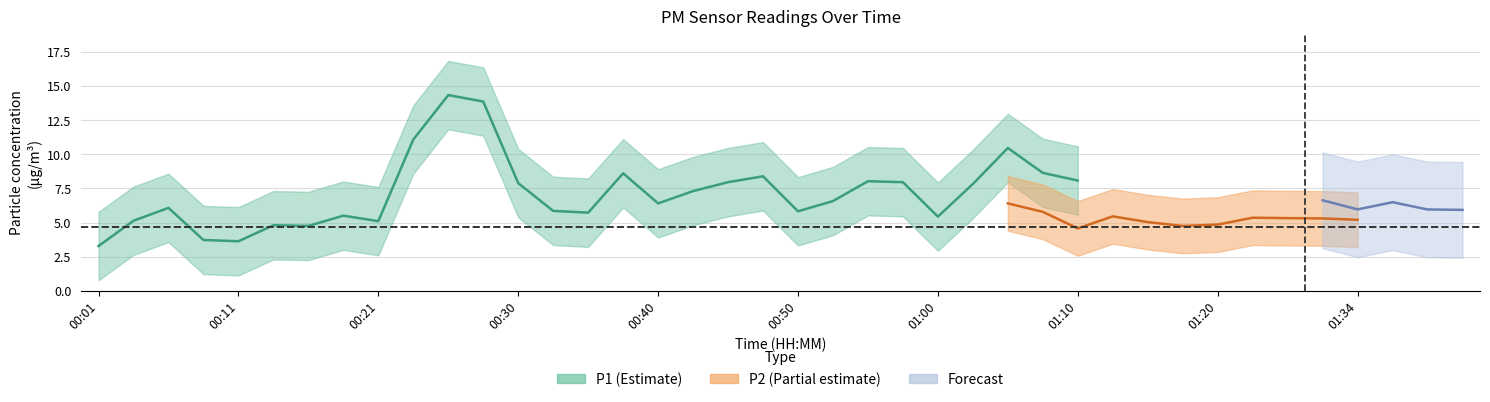

At which category does P1 reach its first local valley?

00:11